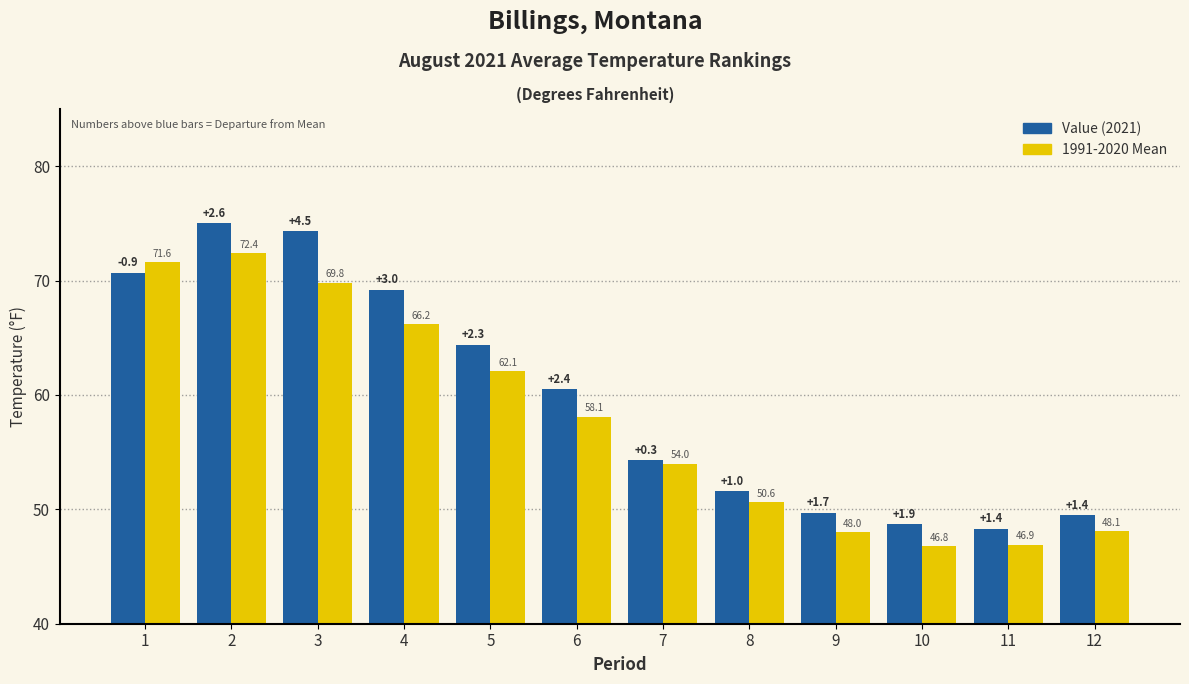

What is the greatest value displayed?

75.0